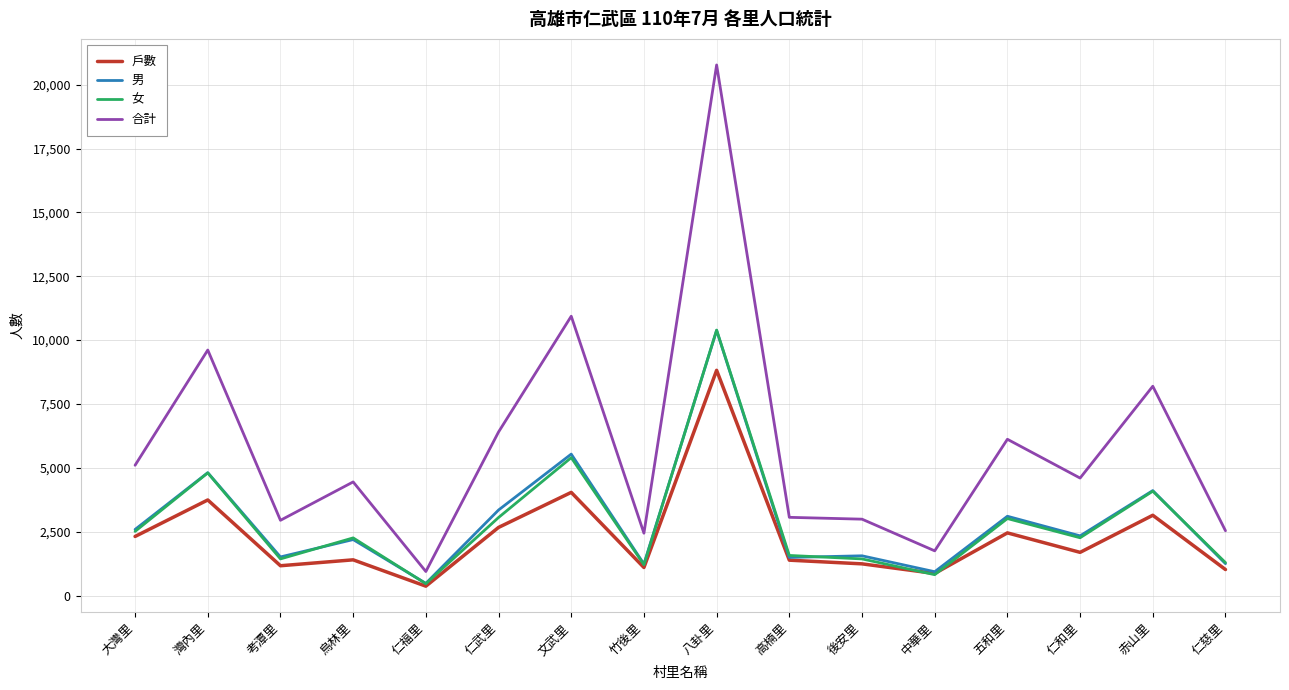

At which label does 戶數 reach its peak?

八卦里